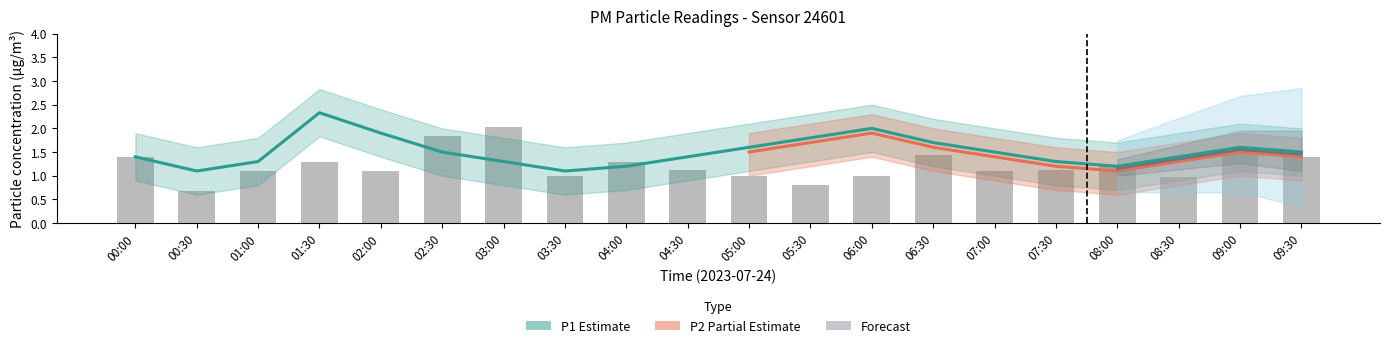

What position from the right is 09:30?

1